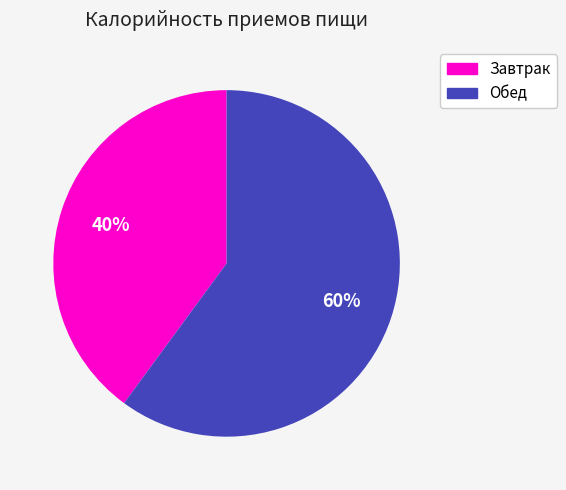

To the nearest percent, what portion does Завтрак represent?

40%